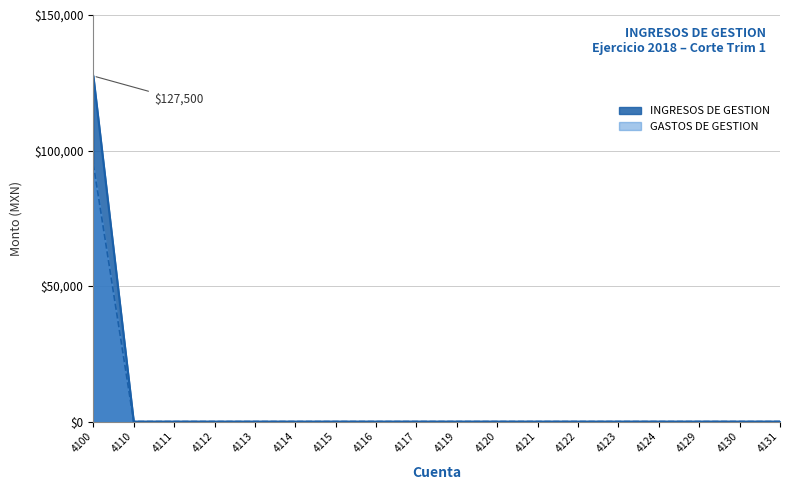

List the labels in order of GASTOS DE GESTION value, largest first.

4100, 4110, 4111, 4112, 4113, 4114, 4115, 4116, 4117, 4119, 4120, 4121, 4122, 4123, 4124, 4129, 4130, 4131